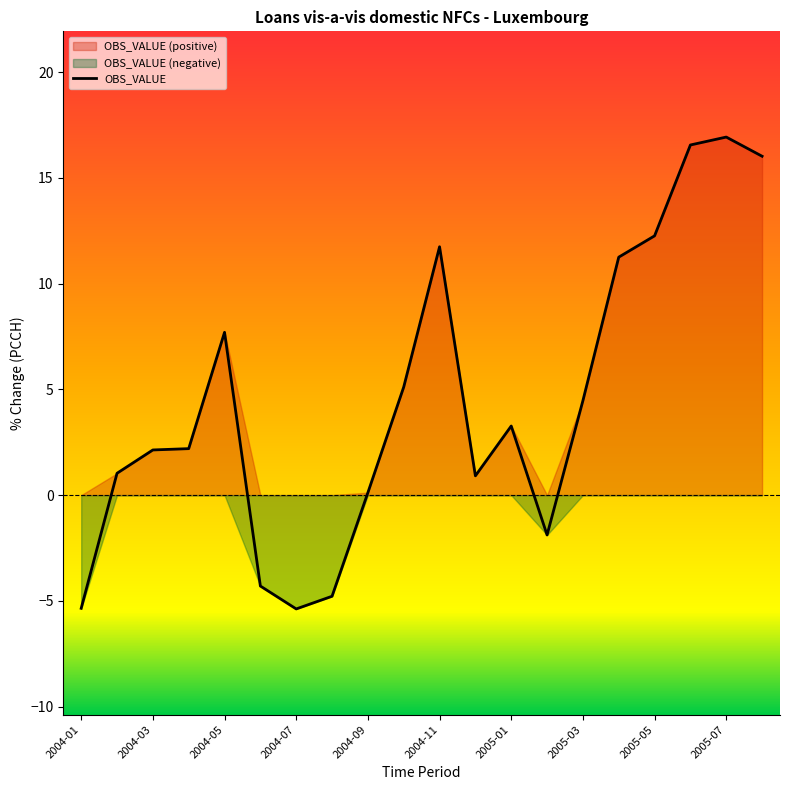

What is the difference between the values at 2004-06 and 2005-05?

16.6